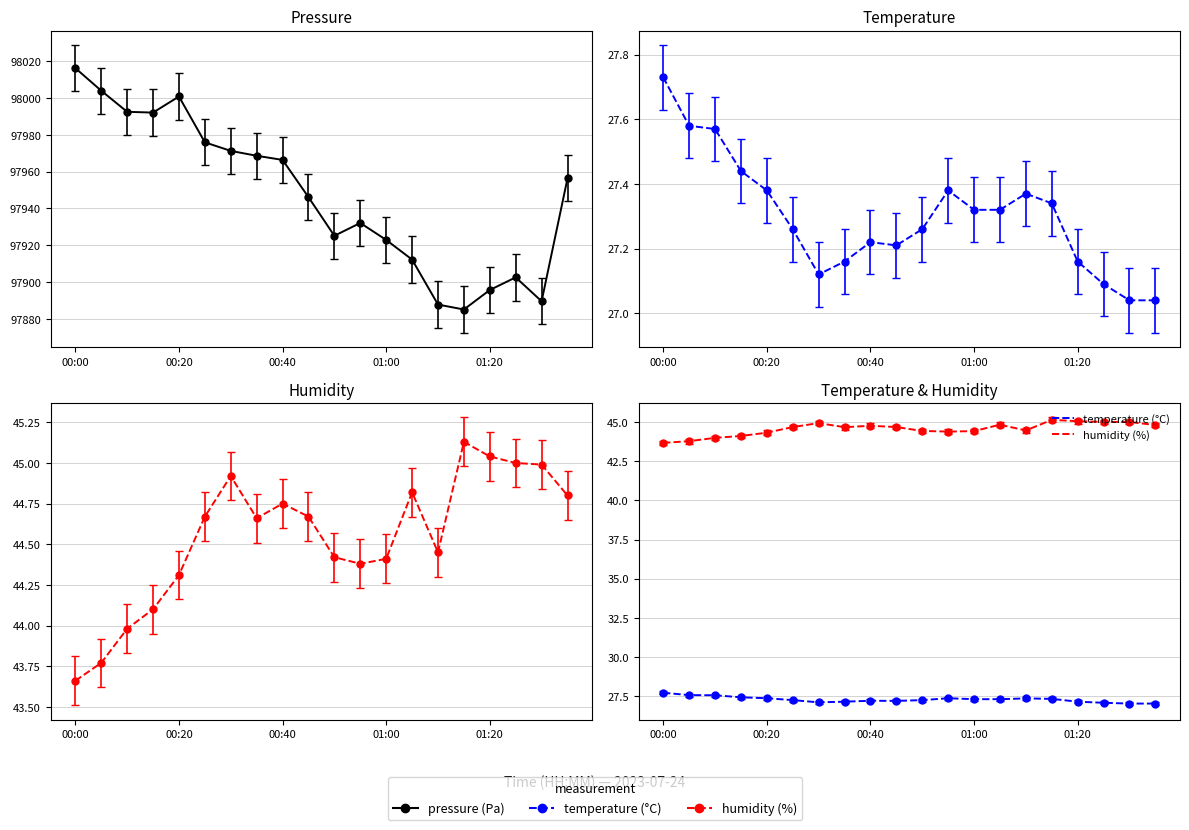

Which category has the highest value in the humidity (%) series?

15